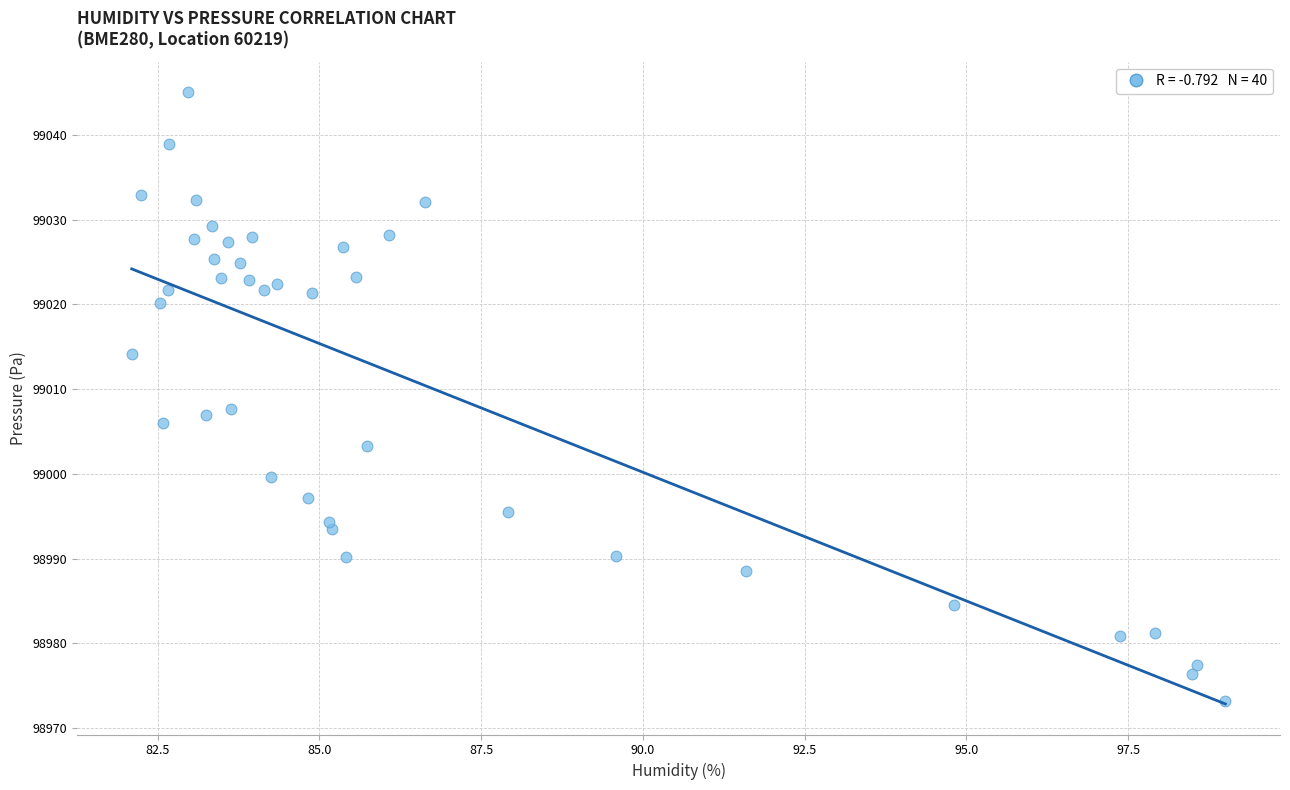

What is the range of X values (max minus min)?

16.9